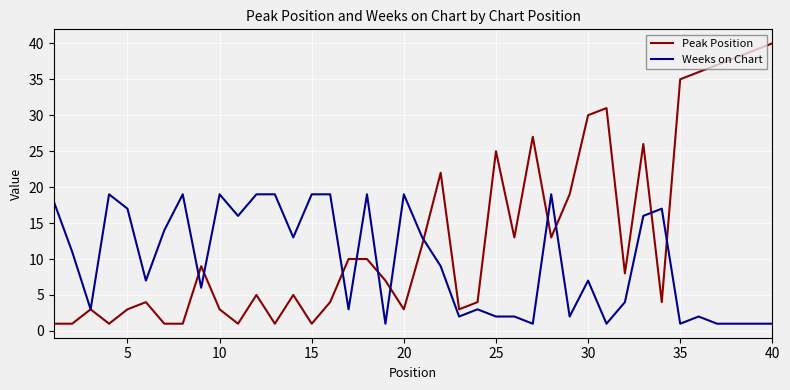

Which series has the largest total across all categories?

Peak Position